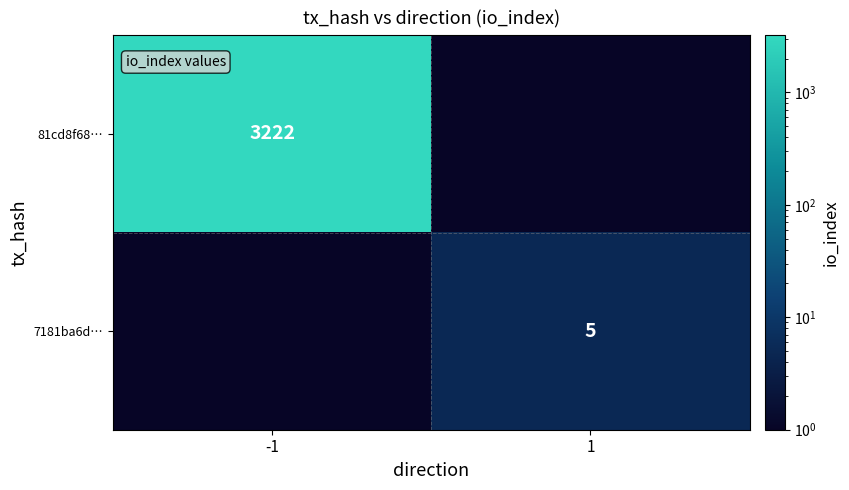

The value of 7181ba6d… at 1 is 5.0. True or false?

True